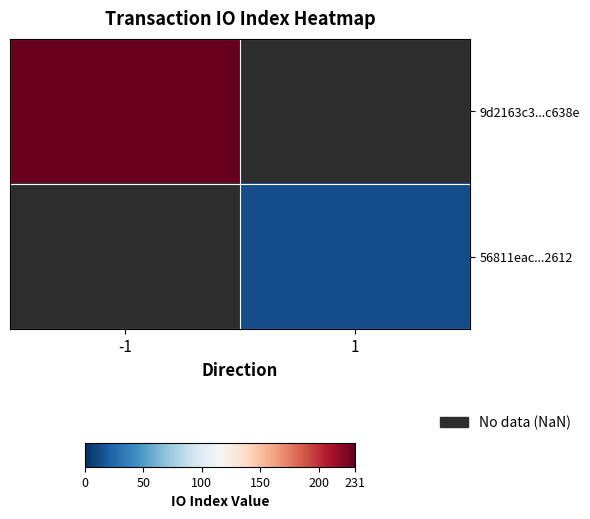

At how many categories does at least one series exceed 206?

1